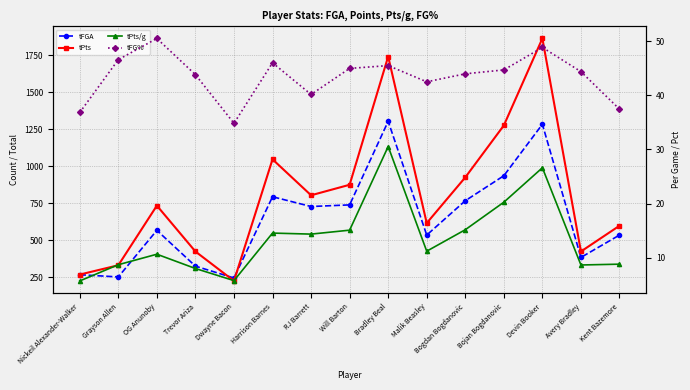

At how many categories does at least one series exceed 375?

12